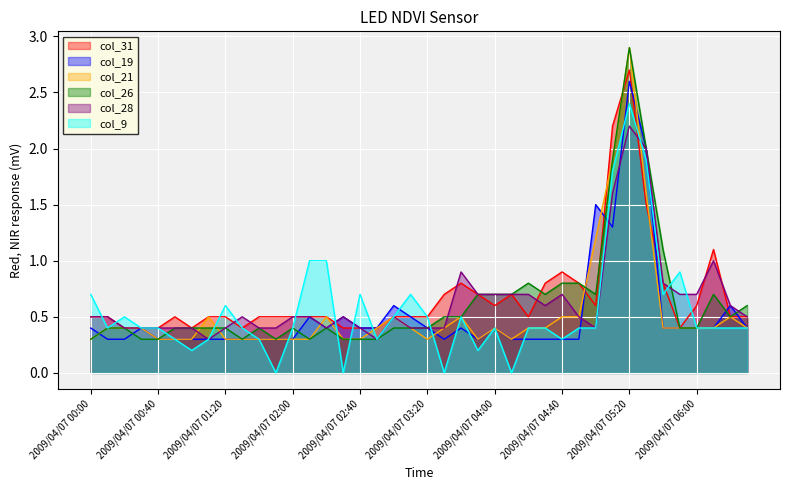

Reading left to right, list all the values displayed in this chart.

col_31: 2009/04/07 00:00=0.5	2009/04/07 00:10=0.5	2009/04/07 00:20=0.4	2009/04/07 00:30=0.4	2009/04/07 00:40=0.4	2009/04/07 00:50=0.5	2009/04/07 01:00=0.4	2009/04/07 01:10=0.5	2009/04/07 01:20=0.5	2009/04/07 01:30=0.4	2009/04/07 01:40=0.5	2009/04/07 01:50=0.5	2009/04/07 02:00=0.5	2009/04/07 02:10=0.5	2009/04/07 02:20=0.5	2009/04/07 02:30=0.4	2009/04/07 02:40=0.4	2009/04/07 02:50=0.4	2009/04/07 03:00=0.5	2009/04/07 03:10=0.5	2009/04/07 03:20=0.5	2009/04/07 03:30=0.7	2009/04/07 03:40=0.8	2009/04/07 03:50=0.7	2009/04/07 04:00=0.6	2009/04/07 04:10=0.7	2009/04/07 04:20=0.5	2009/04/07 04:30=0.8	2009/04/07 04:40=0.9	2009/04/07 04:50=0.8	2009/04/07 05:00=0.6	2009/04/07 05:10=2.2	2009/04/07 05:20=2.7	2009/04/07 05:30=1.5	2009/04/07 05:40=0.8	2009/04/07 05:50=0.4	2009/04/07 06:00=0.6	2009/04/07 06:10=1.1	2009/04/07 06:20=0.5	2009/04/07 06:30=0.5
col_19: 2009/04/07 00:00=0.4	2009/04/07 00:10=0.3	2009/04/07 00:20=0.3	2009/04/07 00:30=0.4	2009/04/07 00:40=0.3	2009/04/07 00:50=0.3	2009/04/07 01:00=0.3	2009/04/07 01:10=0.3	2009/04/07 01:20=0.3	2009/04/07 01:30=0.3	2009/04/07 01:40=0.3	2009/04/07 01:50=0.3	2009/04/07 02:00=0.3	2009/04/07 02:10=0.5	2009/04/07 02:20=0.4	2009/04/07 02:30=0.5	2009/04/07 02:40=0.4	2009/04/07 02:50=0.4	2009/04/07 03:00=0.6	2009/04/07 03:10=0.5	2009/04/07 03:20=0.4	2009/04/07 03:30=0.3	2009/04/07 03:40=0.4	2009/04/07 03:50=0.3	2009/04/07 04:00=0.4	2009/04/07 04:10=0.3	2009/04/07 04:20=0.3	2009/04/07 04:30=0.3	2009/04/07 04:40=0.3	2009/04/07 04:50=0.3	2009/04/07 05:00=1.5	2009/04/07 05:10=1.3	2009/04/07 05:20=2.6	2009/04/07 05:30=2.0	2009/04/07 05:40=0.4	2009/04/07 05:50=0.4	2009/04/07 06:00=0.4	2009/04/07 06:10=0.4	2009/04/07 06:20=0.6	2009/04/07 06:30=0.4
col_21: 2009/04/07 00:00=0.3	2009/04/07 00:10=0.4	2009/04/07 00:20=0.4	2009/04/07 00:30=0.4	2009/04/07 00:40=0.3	2009/04/07 00:50=0.3	2009/04/07 01:00=0.3	2009/04/07 01:10=0.5	2009/04/07 01:20=0.3	2009/04/07 01:30=0.3	2009/04/07 01:40=0.3	2009/04/07 01:50=0.3	2009/04/07 02:00=0.3	2009/04/07 02:10=0.3	2009/04/07 02:20=0.5	2009/04/07 02:30=0.3	2009/04/07 02:40=0.3	2009/04/07 02:50=0.4	2009/04/07 03:00=0.5	2009/04/07 03:10=0.4	2009/04/07 03:20=0.3	2009/04/07 03:30=0.4	2009/04/07 03:40=0.5	2009/04/07 03:50=0.3	2009/04/07 04:00=0.4	2009/04/07 04:10=0.3	2009/04/07 04:20=0.4	2009/04/07 04:30=0.4	2009/04/07 04:40=0.5	2009/04/07 04:50=0.5	2009/04/07 05:00=1.2	2009/04/07 05:10=1.9	2009/04/07 05:20=2.9	2009/04/07 05:30=1.6	2009/04/07 05:40=0.4	2009/04/07 05:50=0.4	2009/04/07 06:00=0.4	2009/04/07 06:10=0.4	2009/04/07 06:20=0.5	2009/04/07 06:30=0.4
col_26: 2009/04/07 00:00=0.3	2009/04/07 00:10=0.4	2009/04/07 00:20=0.4	2009/04/07 00:30=0.3	2009/04/07 00:40=0.3	2009/04/07 00:50=0.4	2009/04/07 01:00=0.4	2009/04/07 01:10=0.4	2009/04/07 01:20=0.4	2009/04/07 01:30=0.3	2009/04/07 01:40=0.4	2009/04/07 01:50=0.3	2009/04/07 02:00=0.4	2009/04/07 02:10=0.3	2009/04/07 02:20=0.4	2009/04/07 02:30=0.3	2009/04/07 02:40=0.3	2009/04/07 02:50=0.3	2009/04/07 03:00=0.4	2009/04/07 03:10=0.4	2009/04/07 03:20=0.4	2009/04/07 03:30=0.5	2009/04/07 03:40=0.5	2009/04/07 03:50=0.7	2009/04/07 04:00=0.7	2009/04/07 04:10=0.7	2009/04/07 04:20=0.8	2009/04/07 04:30=0.7	2009/04/07 04:40=0.8	2009/04/07 04:50=0.8	2009/04/07 05:00=0.7	2009/04/07 05:10=1.9	2009/04/07 05:20=2.9	2009/04/07 05:30=2.0	2009/04/07 05:40=1.1	2009/04/07 05:50=0.4	2009/04/07 06:00=0.4	2009/04/07 06:10=0.7	2009/04/07 06:20=0.5	2009/04/07 06:30=0.6
col_28: 2009/04/07 00:00=0.5	2009/04/07 00:10=0.5	2009/04/07 00:20=0.4	2009/04/07 00:30=0.4	2009/04/07 00:40=0.4	2009/04/07 00:50=0.4	2009/04/07 01:00=0.4	2009/04/07 01:10=0.3	2009/04/07 01:20=0.4	2009/04/07 01:30=0.5	2009/04/07 01:40=0.4	2009/04/07 01:50=0.4	2009/04/07 02:00=0.5	2009/04/07 02:10=0.5	2009/04/07 02:20=0.4	2009/04/07 02:30=0.5	2009/04/07 02:40=0.4	2009/04/07 02:50=0.3	2009/04/07 03:00=0.5	2009/04/07 03:10=0.4	2009/04/07 03:20=0.4	2009/04/07 03:30=0.4	2009/04/07 03:40=0.9	2009/04/07 03:50=0.7	2009/04/07 04:00=0.7	2009/04/07 04:10=0.7	2009/04/07 04:20=0.7	2009/04/07 04:30=0.6	2009/04/07 04:40=0.7	2009/04/07 04:50=0.5	2009/04/07 05:00=0.4	2009/04/07 05:10=1.6	2009/04/07 05:20=2.2	2009/04/07 05:30=2.0	2009/04/07 05:40=0.8	2009/04/07 05:50=0.7	2009/04/07 06:00=0.7	2009/04/07 06:10=1.0	2009/04/07 06:20=0.6	2009/04/07 06:30=0.5
col_9: 2009/04/07 00:00=0.7	2009/04/07 00:10=0.4	2009/04/07 00:20=0.5	2009/04/07 00:30=0.4	2009/04/07 00:40=0.4	2009/04/07 00:50=0.3	2009/04/07 01:00=0.2	2009/04/07 01:10=0.3	2009/04/07 01:20=0.6	2009/04/07 01:30=0.4	2009/04/07 01:40=0.3	2009/04/07 01:50=0.0	2009/04/07 02:00=0.4	2009/04/07 02:10=1.0	2009/04/07 02:20=1.0	2009/04/07 02:30=0.0	2009/04/07 02:40=0.7	2009/04/07 02:50=0.3	2009/04/07 03:00=0.5	2009/04/07 03:10=0.7	2009/04/07 03:20=0.5	2009/04/07 03:30=0.0	2009/04/07 03:40=0.5	2009/04/07 03:50=0.2	2009/04/07 04:00=0.4	2009/04/07 04:10=0.0	2009/04/07 04:20=0.4	2009/04/07 04:30=0.4	2009/04/07 04:40=0.3	2009/04/07 04:50=0.4	2009/04/07 05:00=0.4	2009/04/07 05:10=1.8	2009/04/07 05:20=2.4	2009/04/07 05:30=1.9	2009/04/07 05:40=0.7	2009/04/07 05:50=0.9	2009/04/07 06:00=0.4	2009/04/07 06:10=0.4	2009/04/07 06:20=0.4	2009/04/07 06:30=0.4